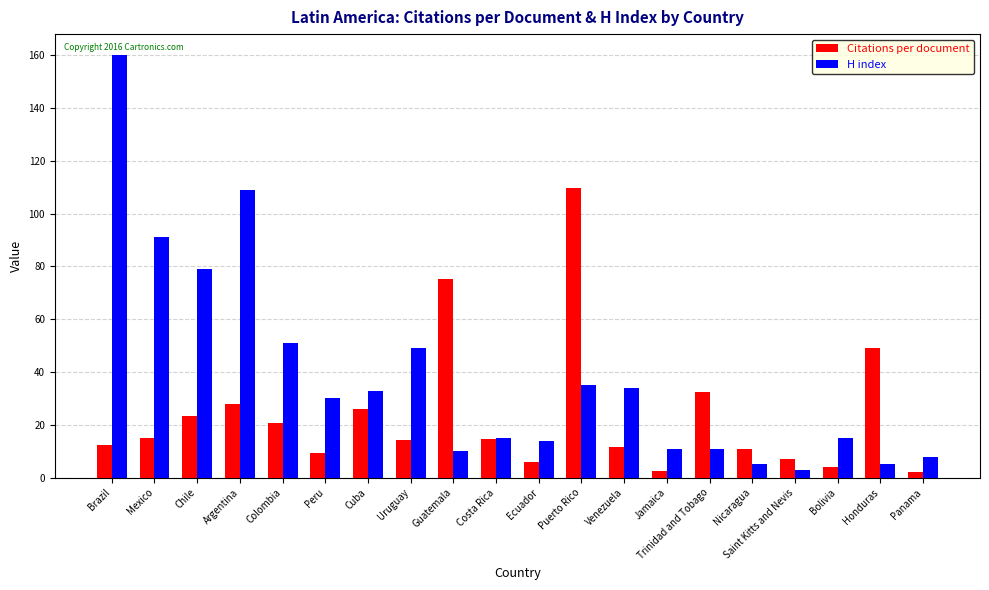

What position from the left is Cuba?

7